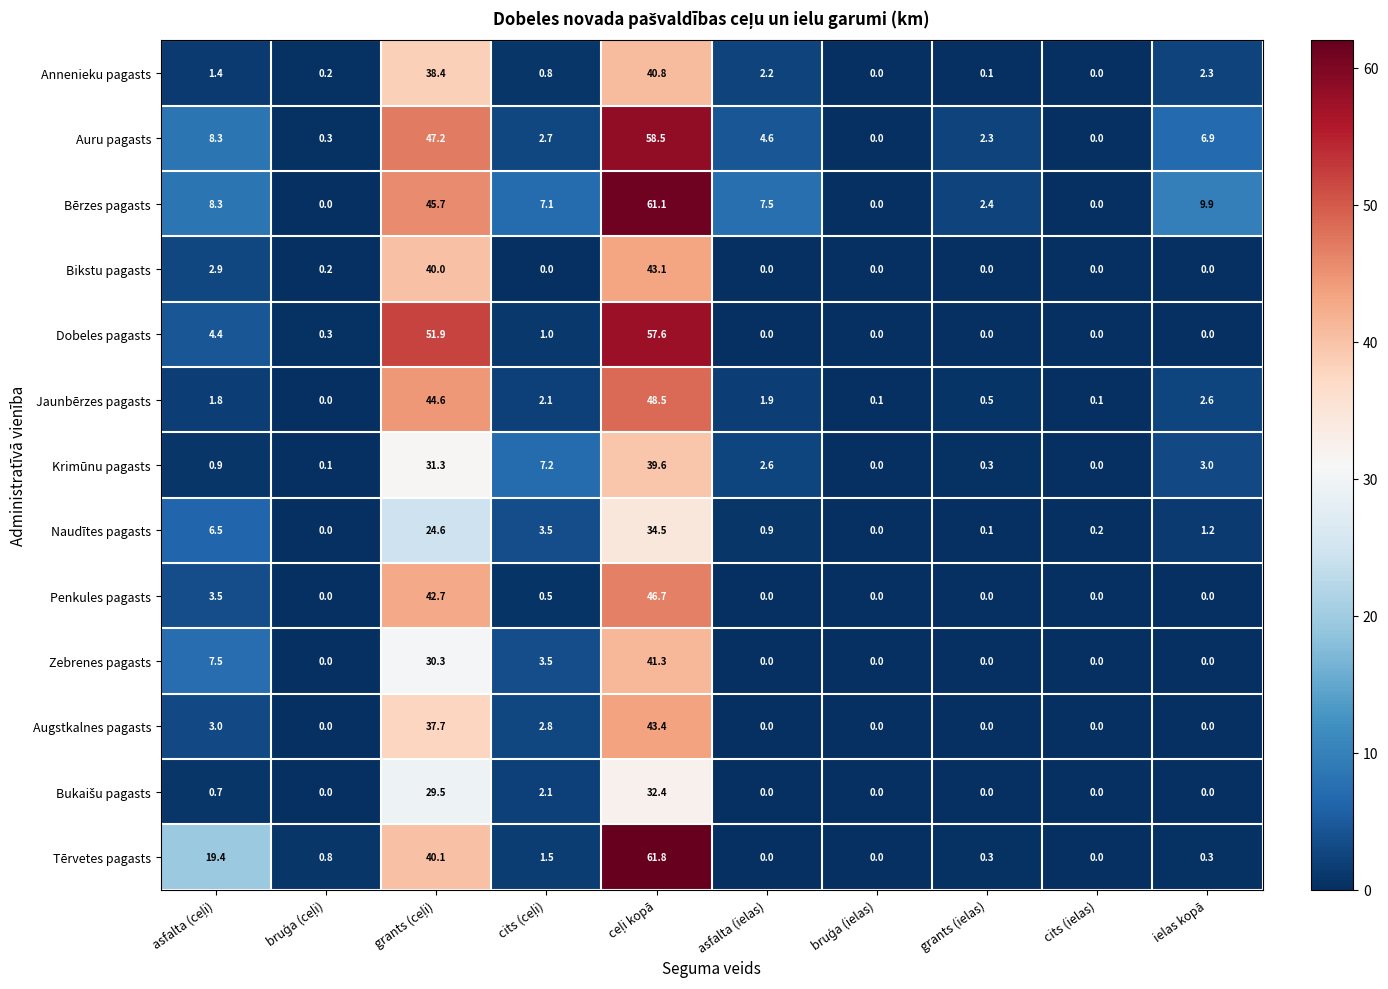

What is the difference between the highest and lowest values at asfalta (ielas)?

7.5